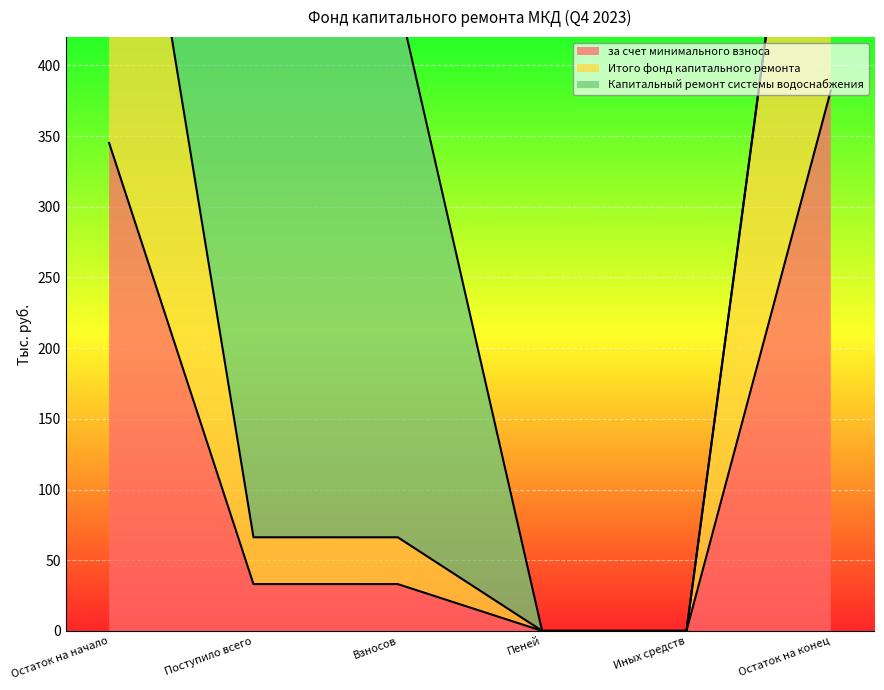

Which has a higher value, Поступило всего or Иных средств?

Поступило всего